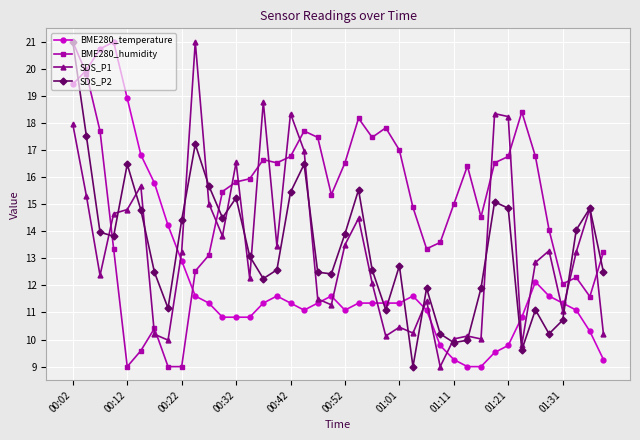

What is the minimum value shown in the chart?

9.0